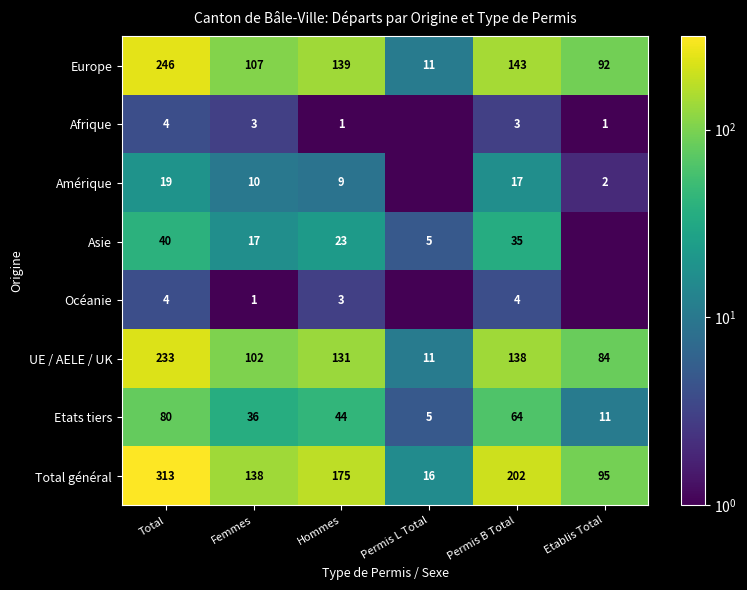

What is the difference between the Total général values at Total and Hommes?

138.0